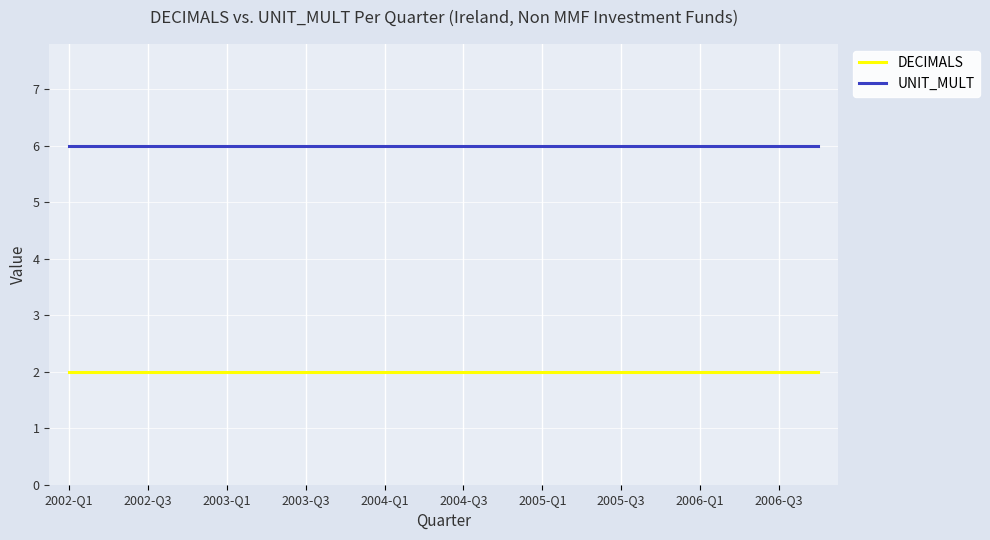

Reading left to right, extract all data points from this chart.

DECIMALS: 2	2	2	2	2	2	2	2	2	2	2	2	2	2	2	2	2	2	2	2
UNIT_MULT: 6	6	6	6	6	6	6	6	6	6	6	6	6	6	6	6	6	6	6	6